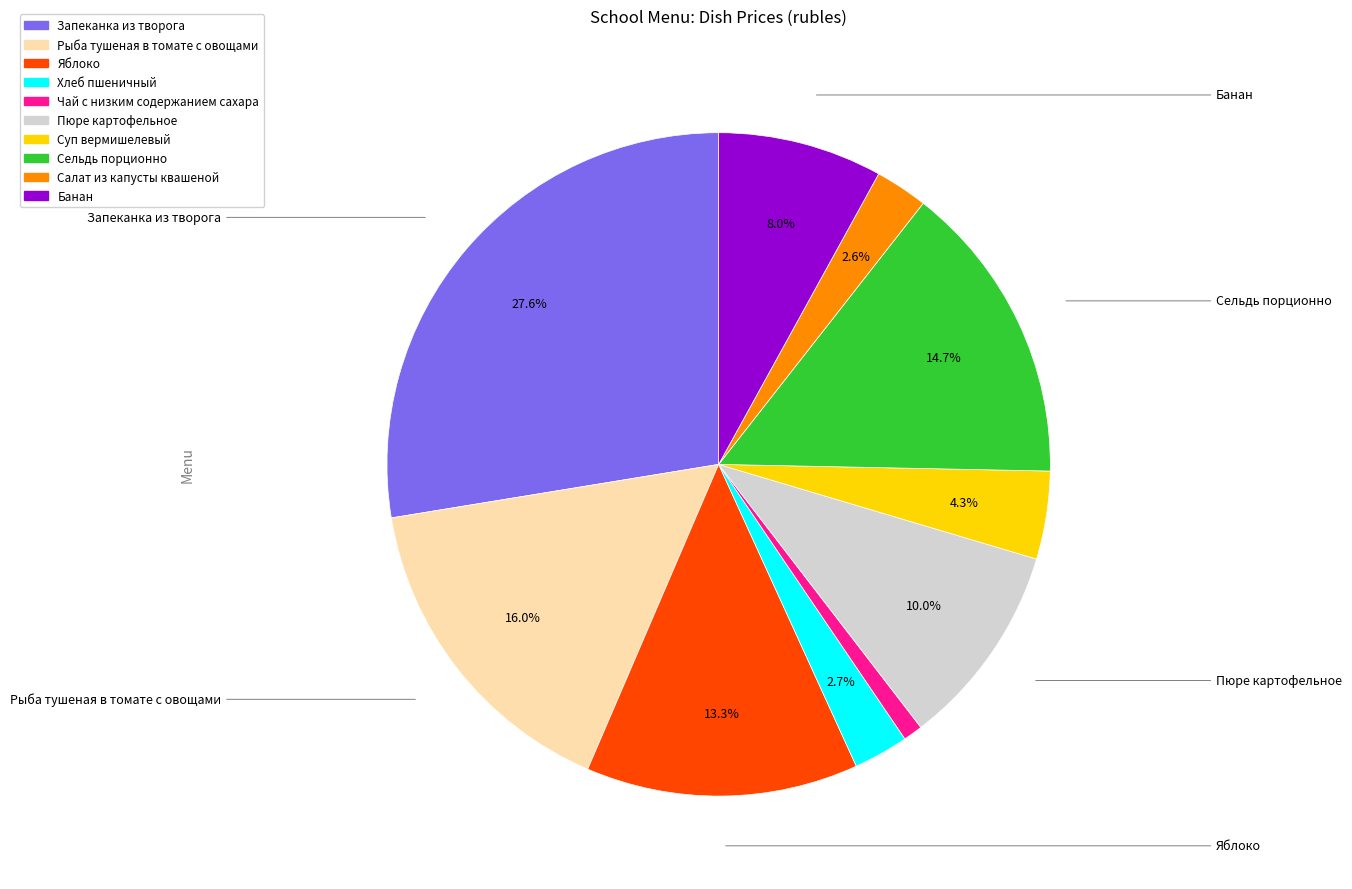

The Чай с низким содержанием сахара slice represents 1% of the pie. True or false?

True